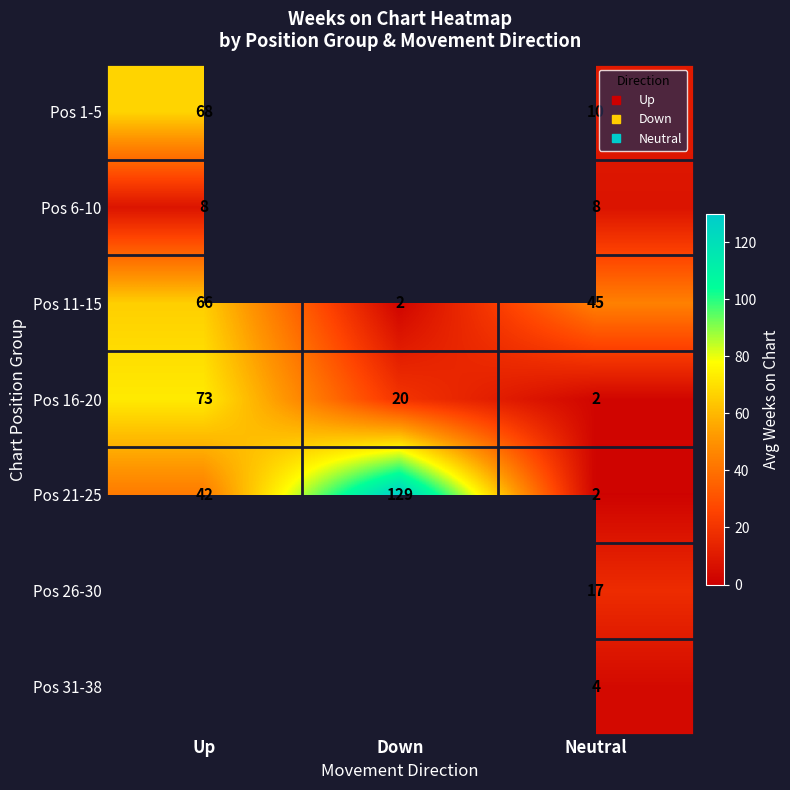

What is the greatest value displayed?

129.0